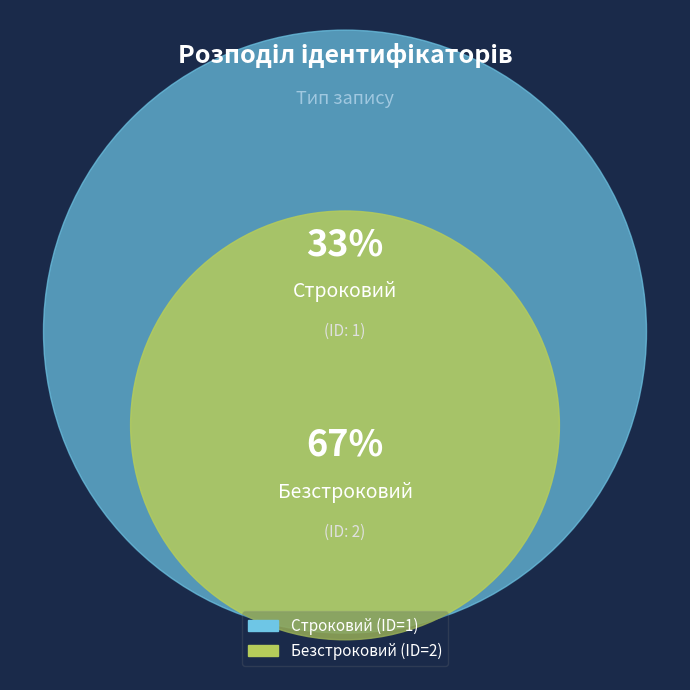

Between Строковий and Безстроковий, which is larger?

Безстроковий